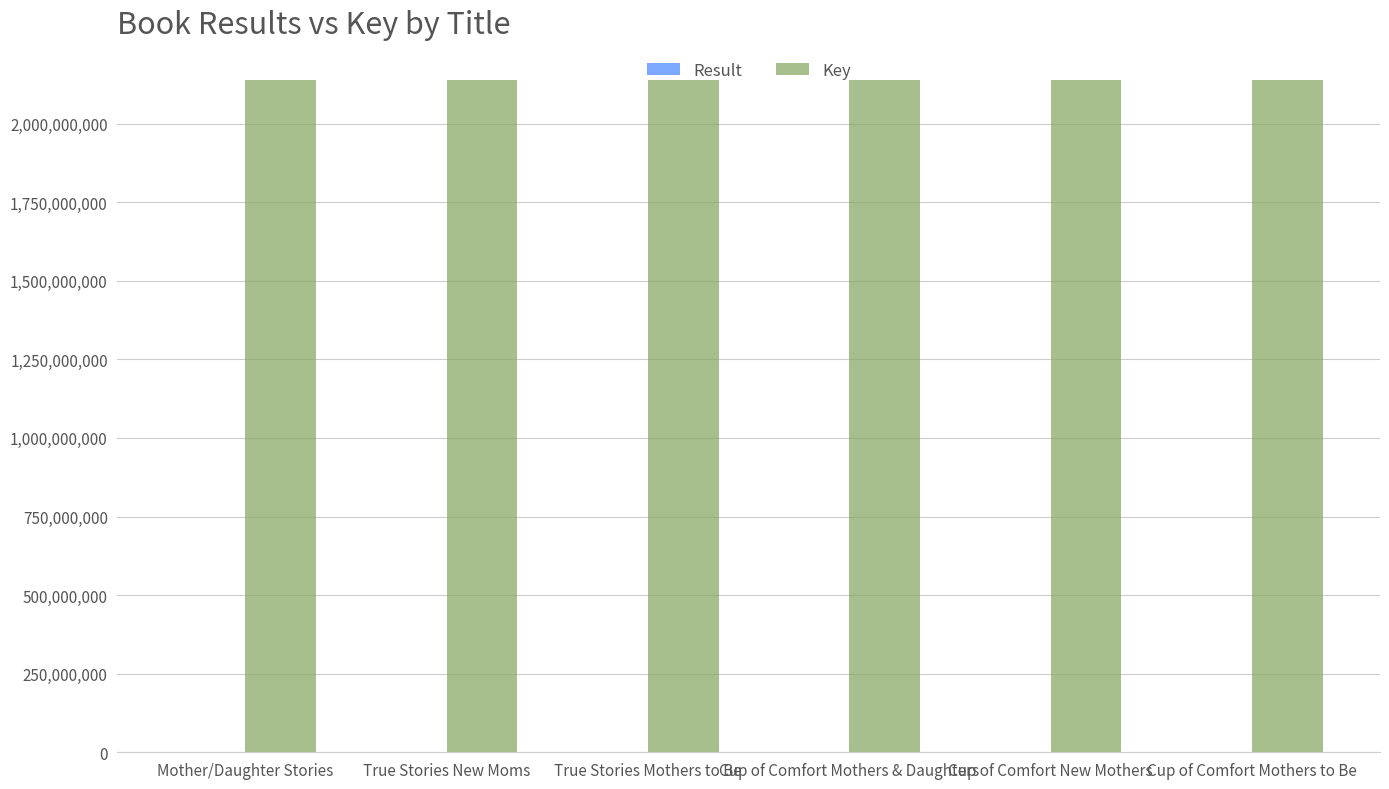

What is the sum of all Key values?

12826085014